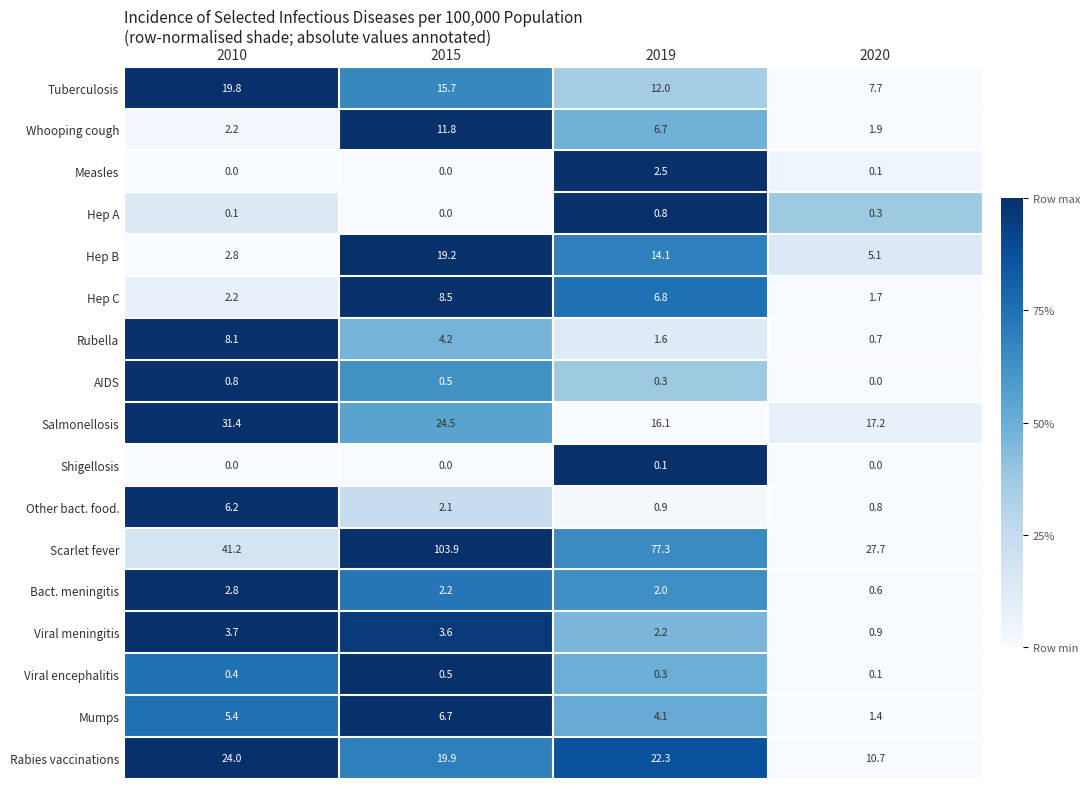

Which series changed the most between 2015 and 2019?

Scarlet fever